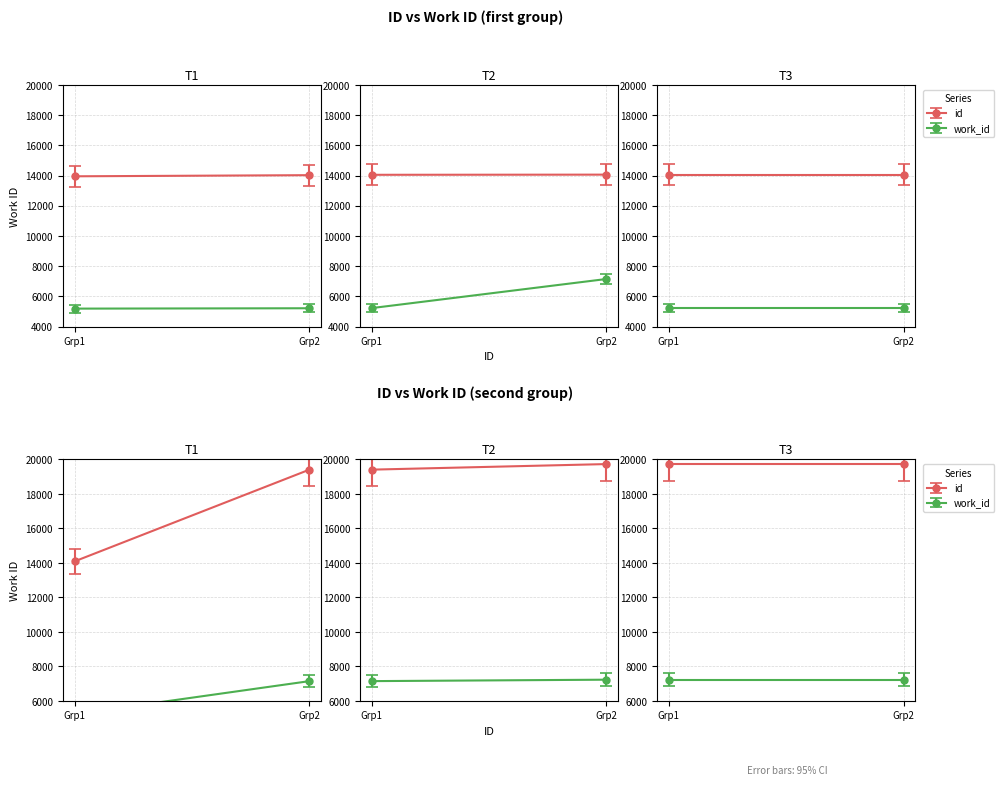

What is the average value of the id series?

16253